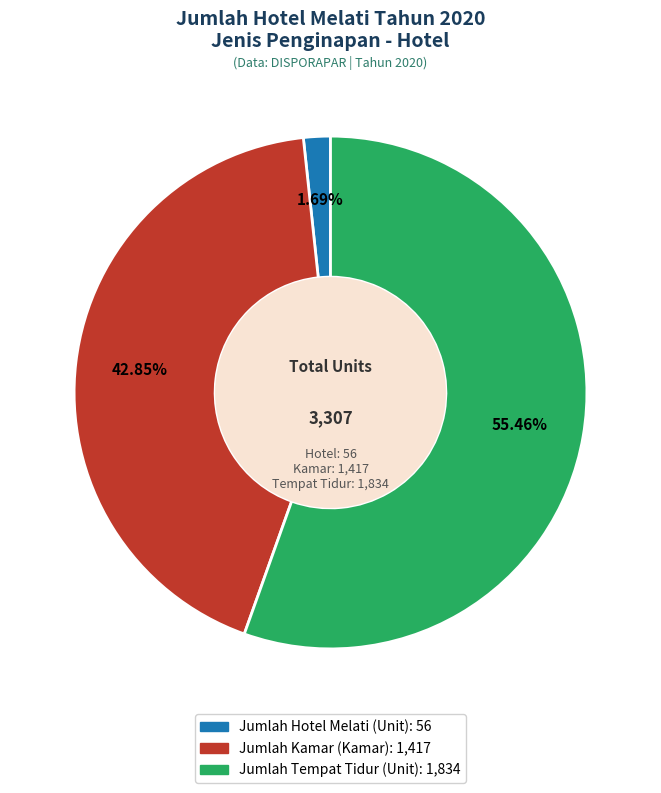

True or false: Jumlah Hotel Melati (Unit) accounts for 2% of the total.

True